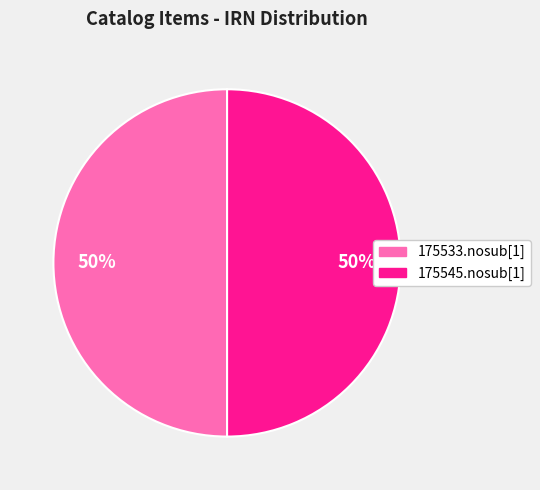

To the nearest percent, what is the average slice percentage?

50%